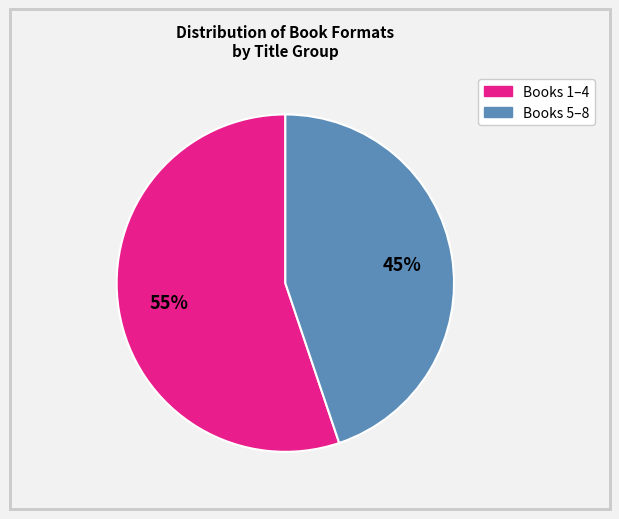

To the nearest percent, what is the average slice percentage?

50%